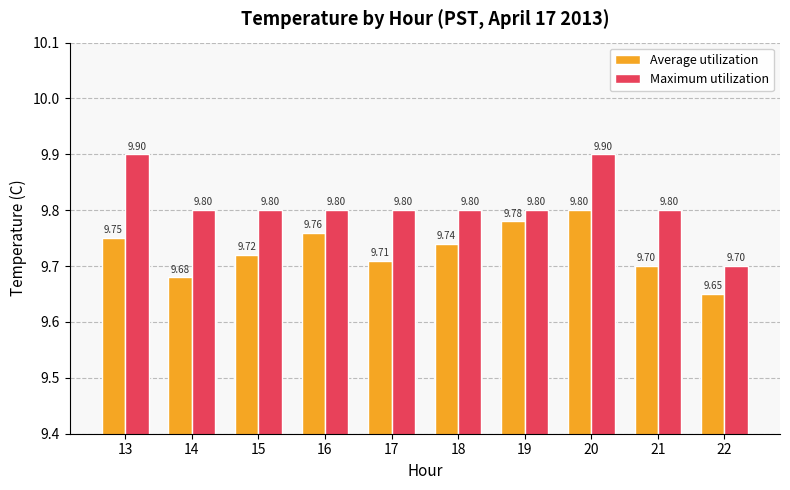

What is the value of the Average utilization bar at the 8th from the left?

9.8